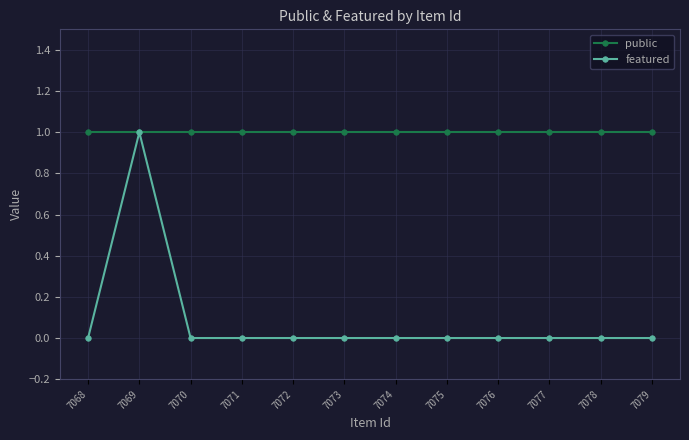

What is the difference between the highest and lowest values at 7074?

1